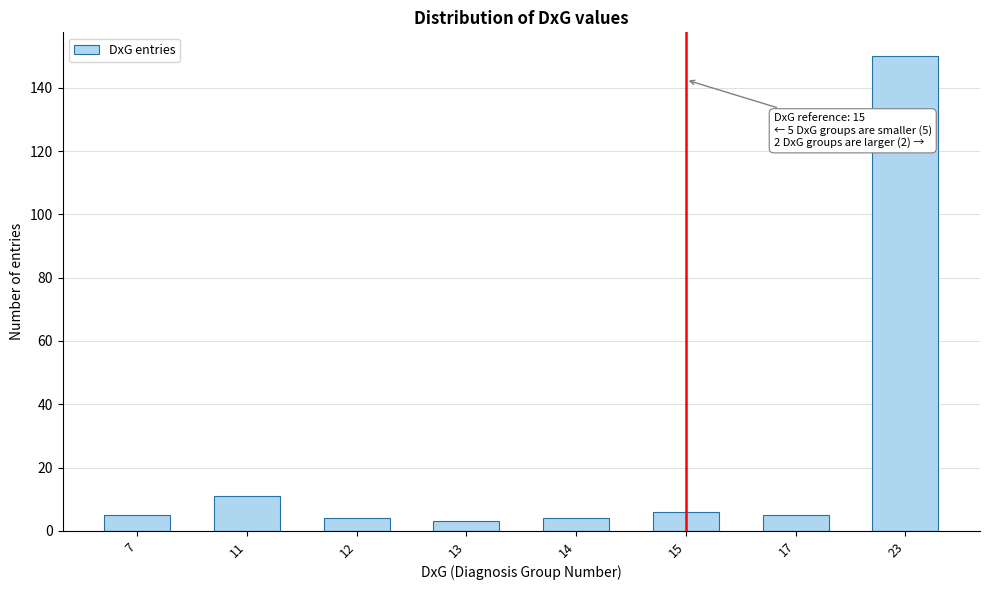

Reading right to left, what are all the values shown in this chart?

150	5	6	4	3	4	11	5